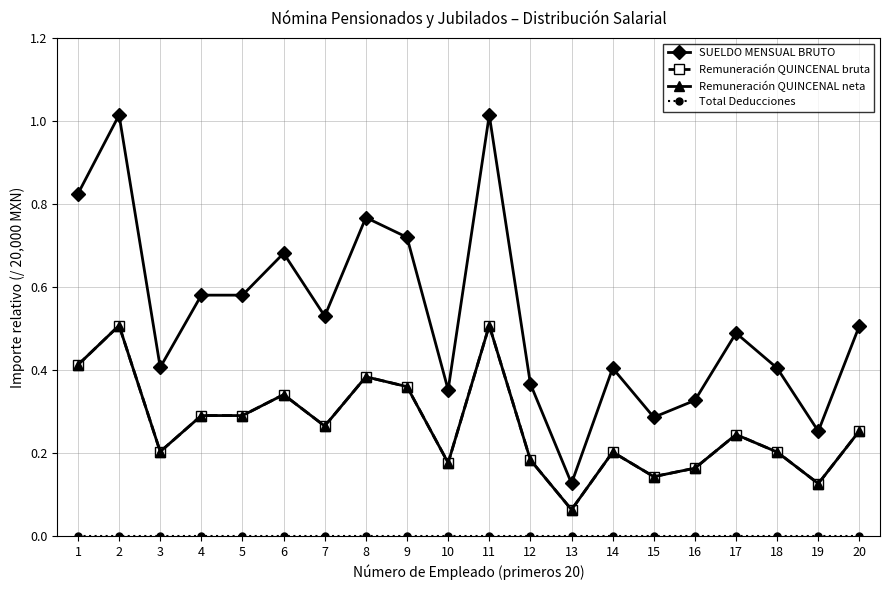

At which category is the sum across all series the highest?

2